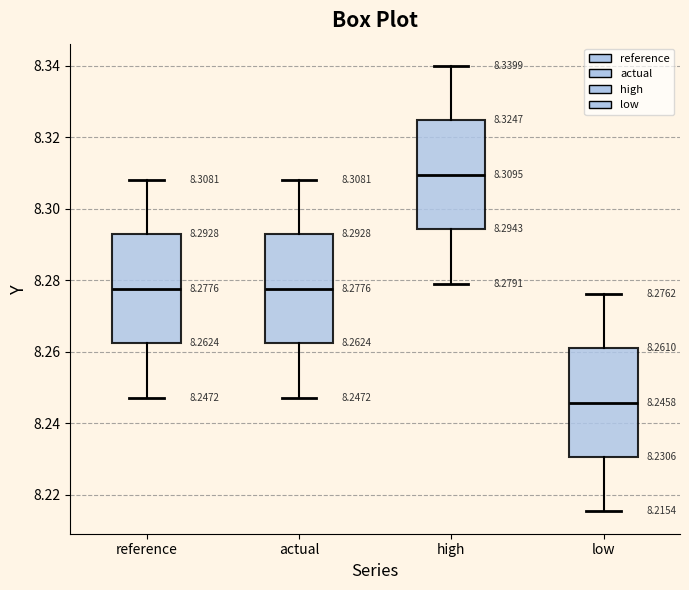

Which box has the highest median line?

high